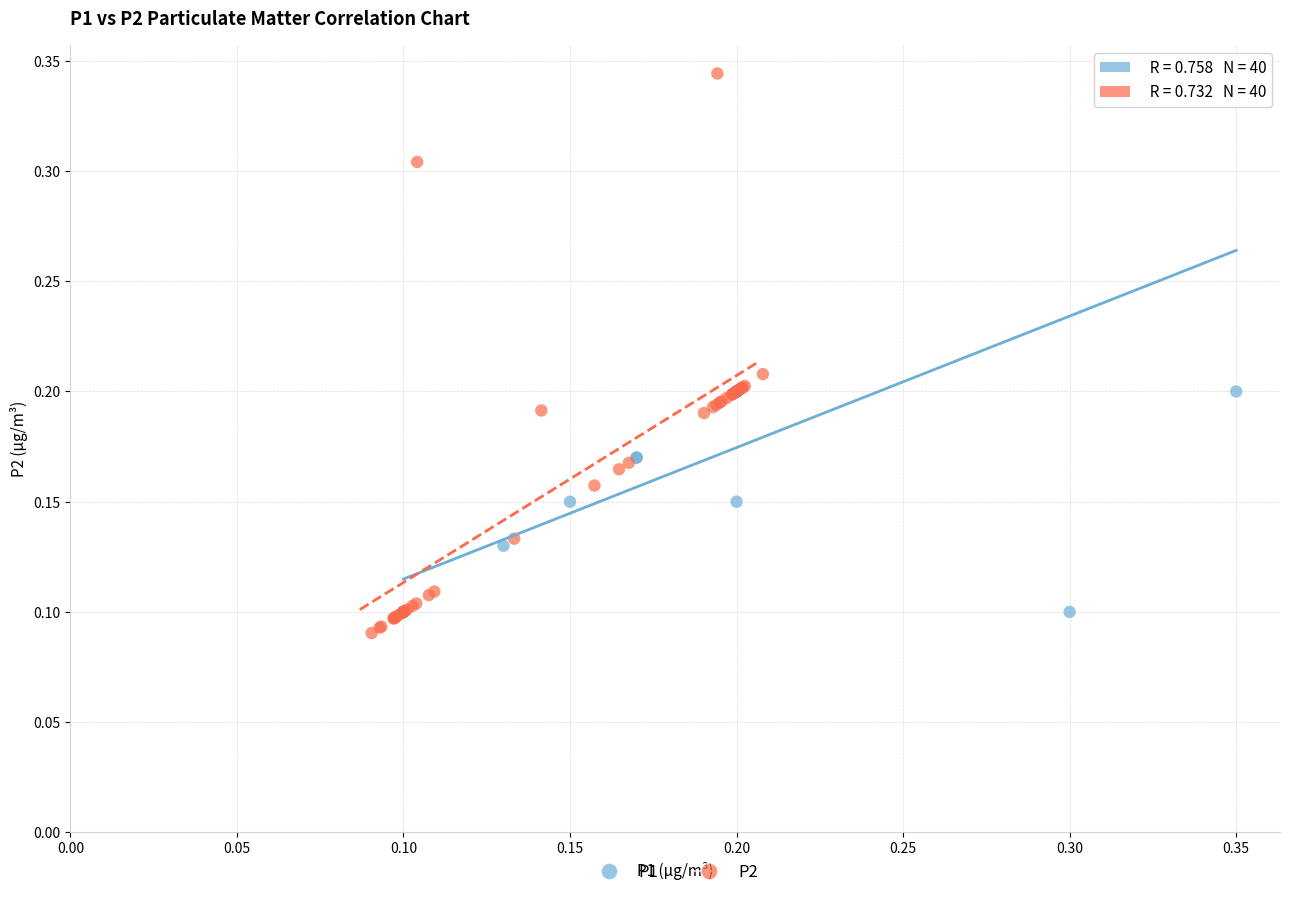

Which series reaches the maximum Y coordinate?

P2